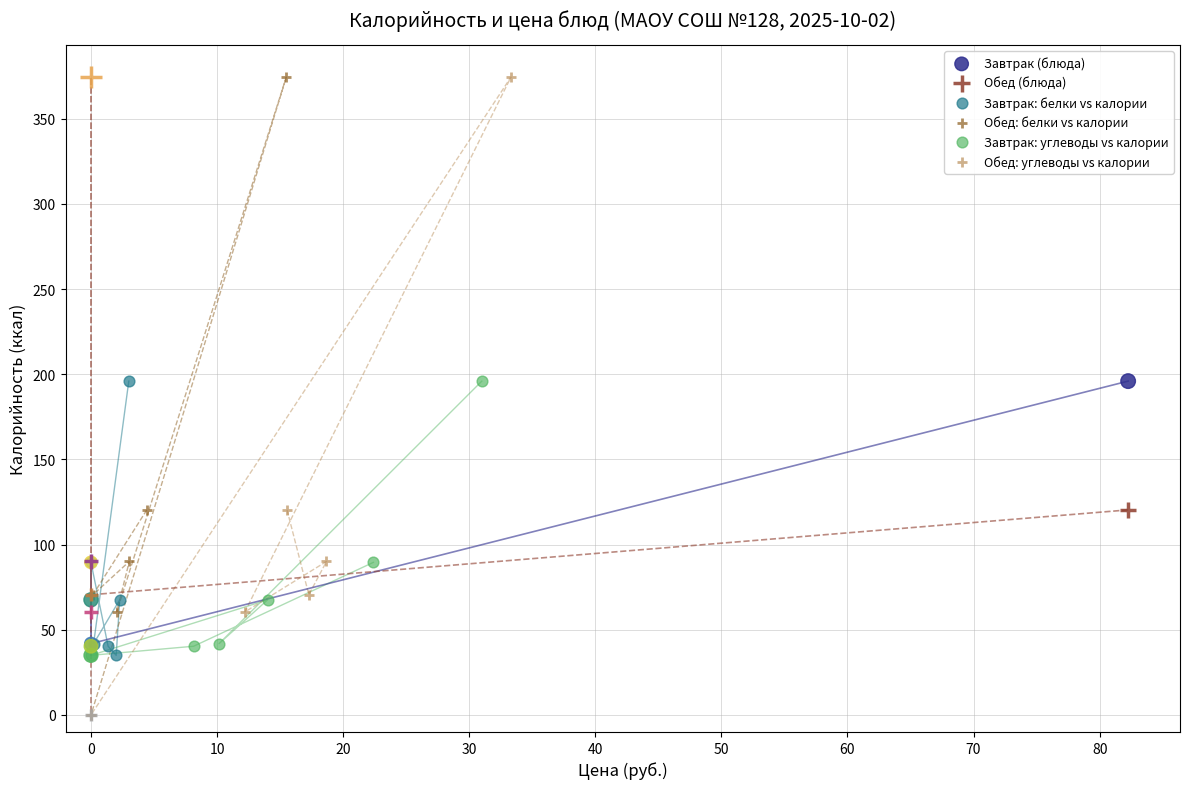

What are all the series names shown in the legend?

Завтрак (блюда), Обед (блюда), Завтрак: белки vs калории, Обед: белки vs калории, Завтрак: углеводы vs калории, Обед: углеводы vs калории